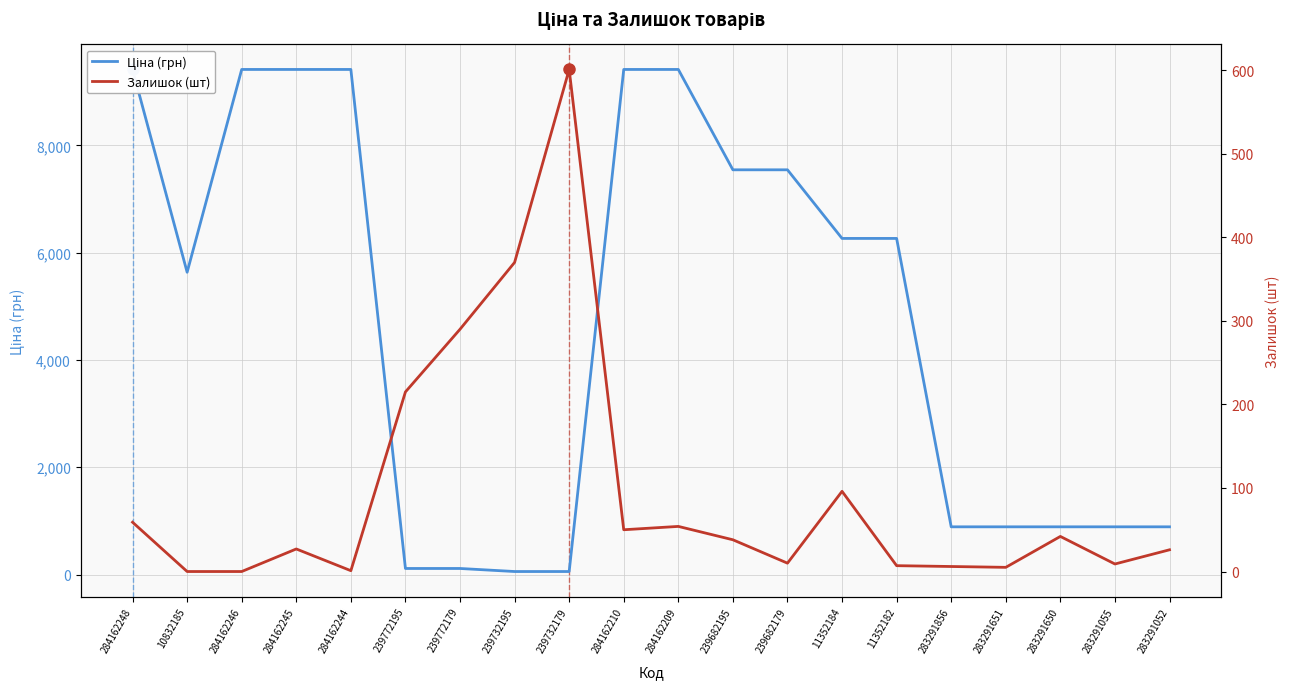

What is the total value across all series at 284162210?

9466.9